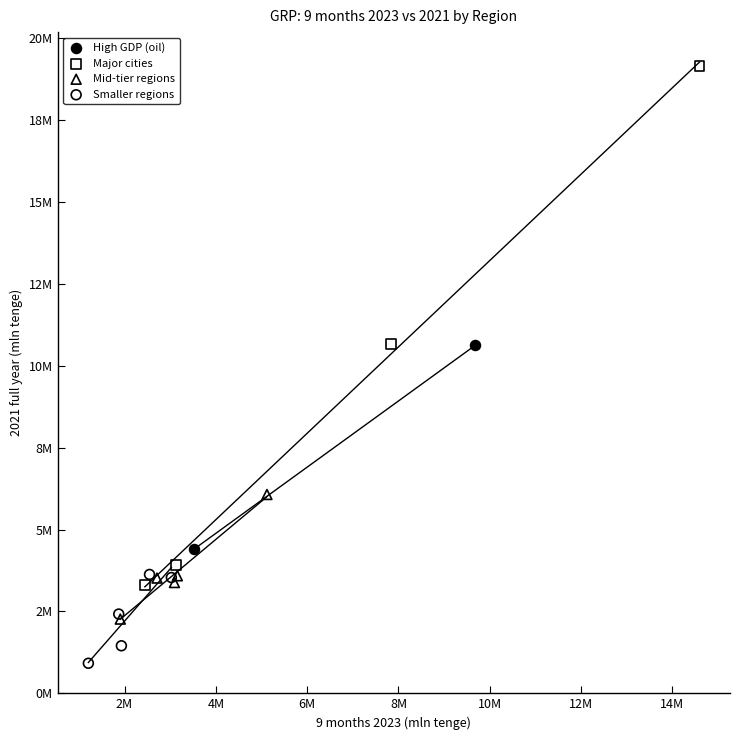

What are all the series names shown in the legend?

High GDP (oil), Major cities, Mid-tier regions, Smaller regions